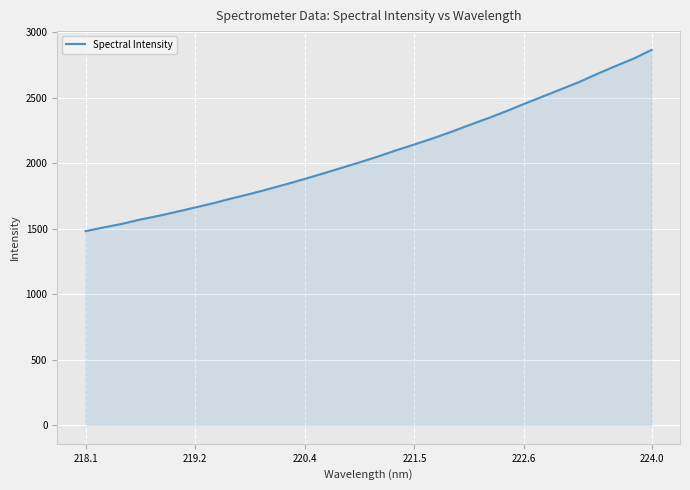

What is the smallest value displayed?

1480.5